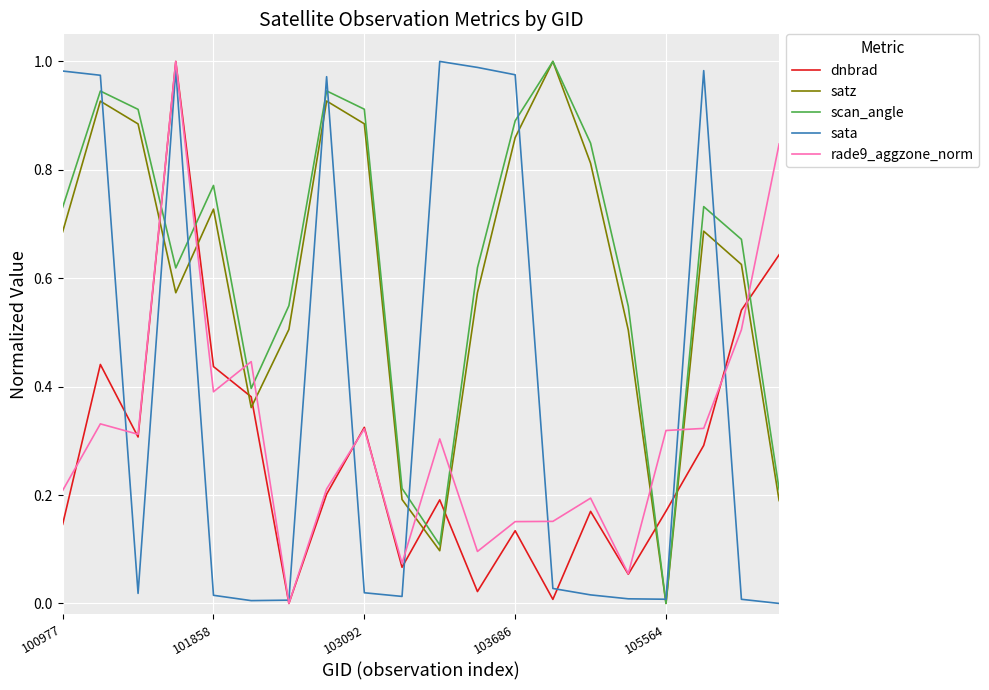

How many lines are shown in the chart?

5